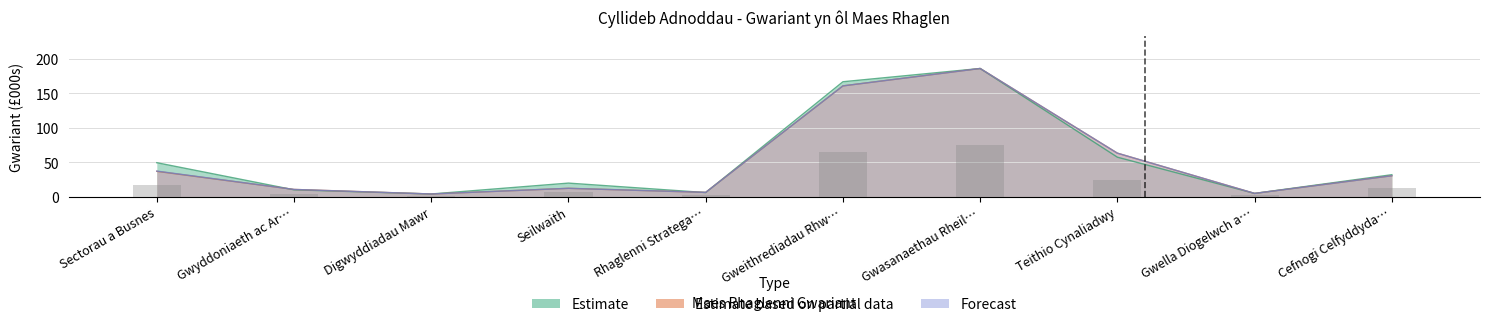

Reading left to right, transcribe all the data shown in this chart.

Estimate: 49.2	9.9	3.9	19.7	6.0	166.5	185.7	57.2	4.8	31.8
Estimate based on partial data: 36.7	10.5	3.9	12.1	6.3	160.5	185.7	63.1	4.8	30.3
Forecast: 37.1	10.5	3.9	12.1	6.3	160.5	185.7	63.1	4.8	30.3